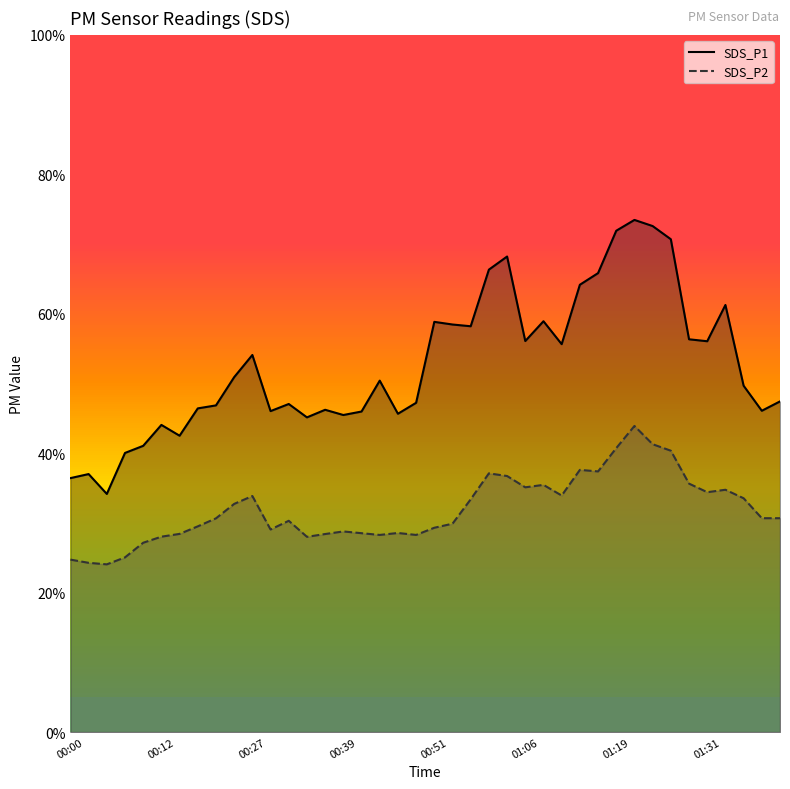

What is the difference between the second highest and minimum values in the SDS_P2 line series?

17.2